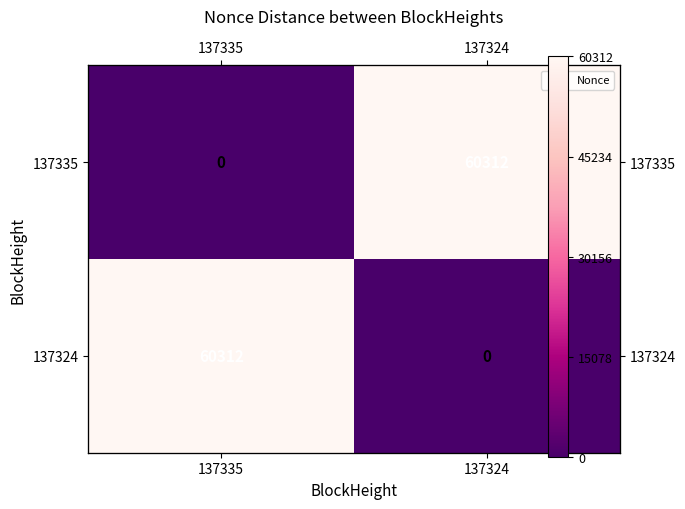

Rank the categories by 137324 value from lowest to highest.

137324, 137335